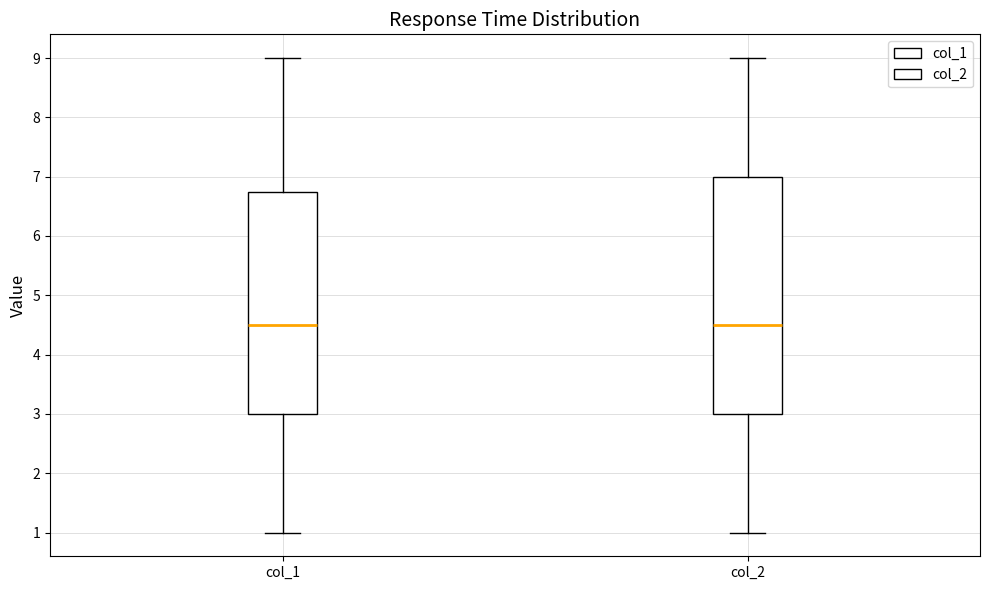

Which box is the tallest, from its lower edge to its upper edge?

col_2